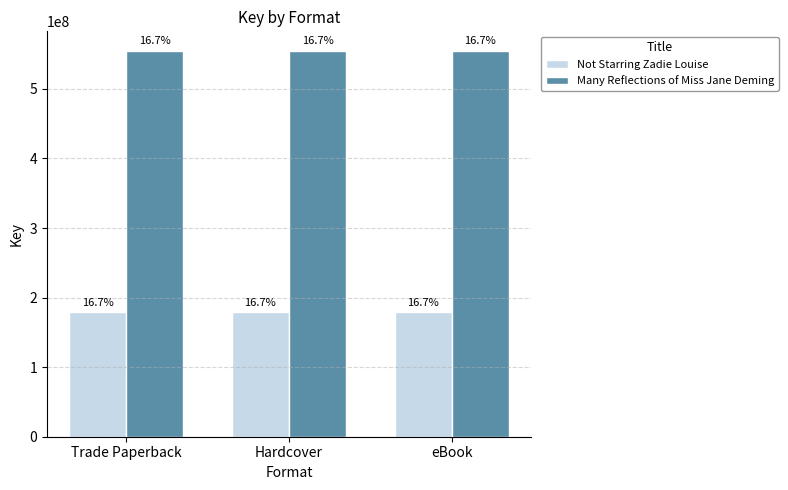

What position from the right is Hardcover?

2